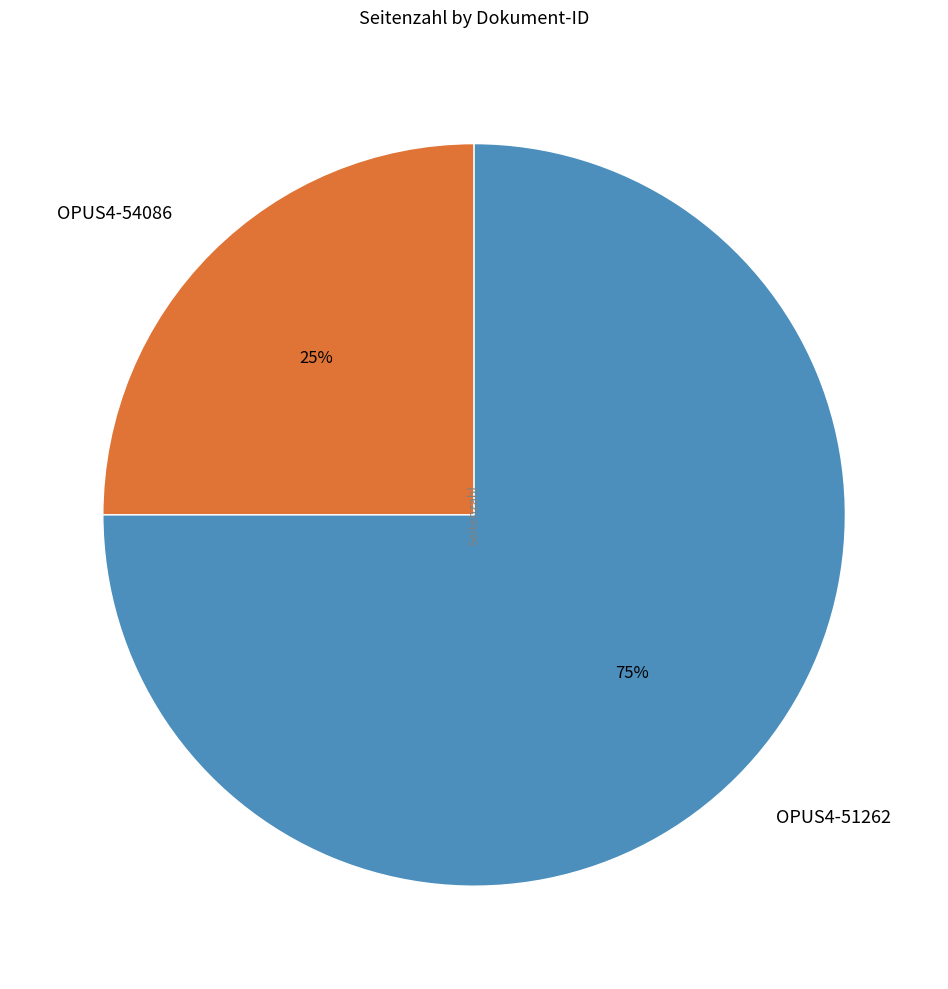

Is it true that OPUS4-51262 is 83% of the pie?

False